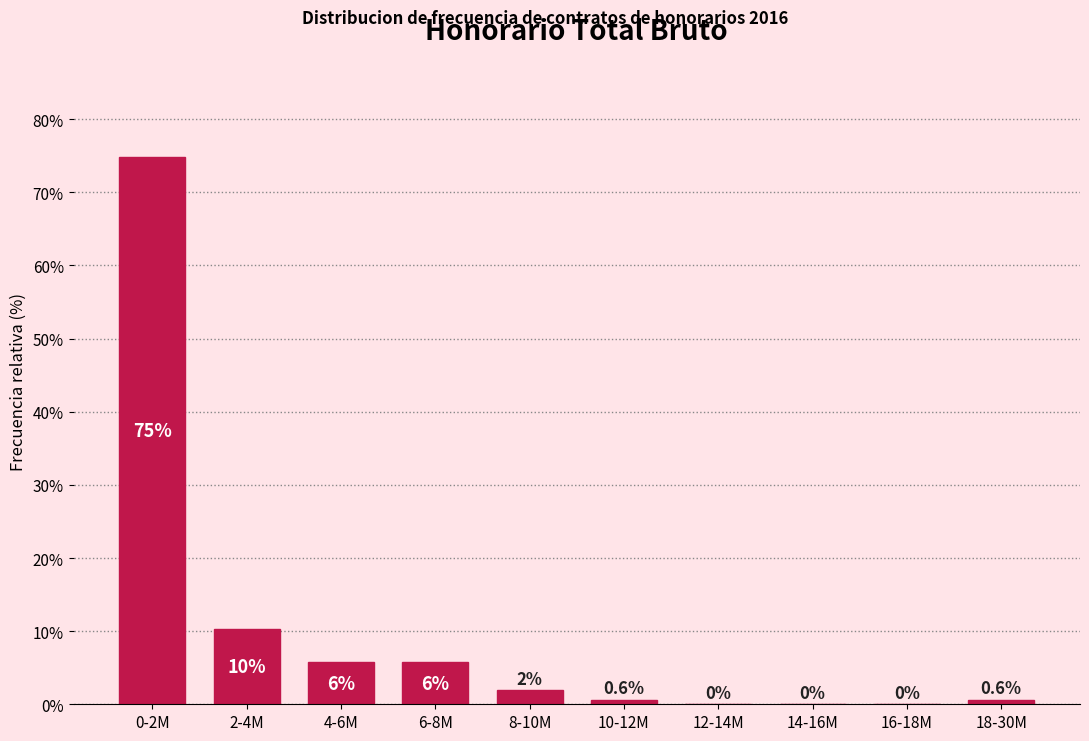

Which label corresponds to the largest value in the chart?

0-2M